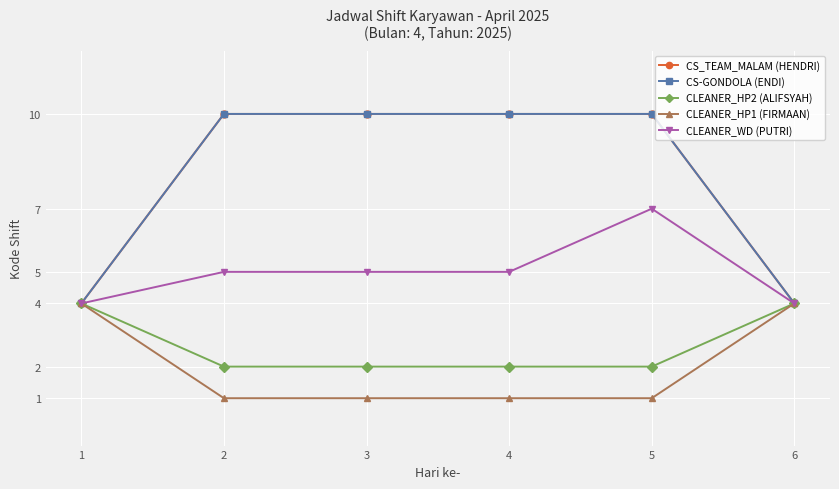

Does the chart have visible grid lines?

Yes